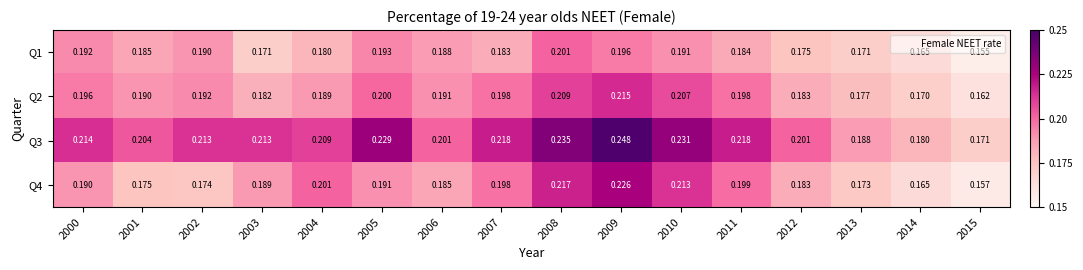

Which category has the lowest value across all series?

2015